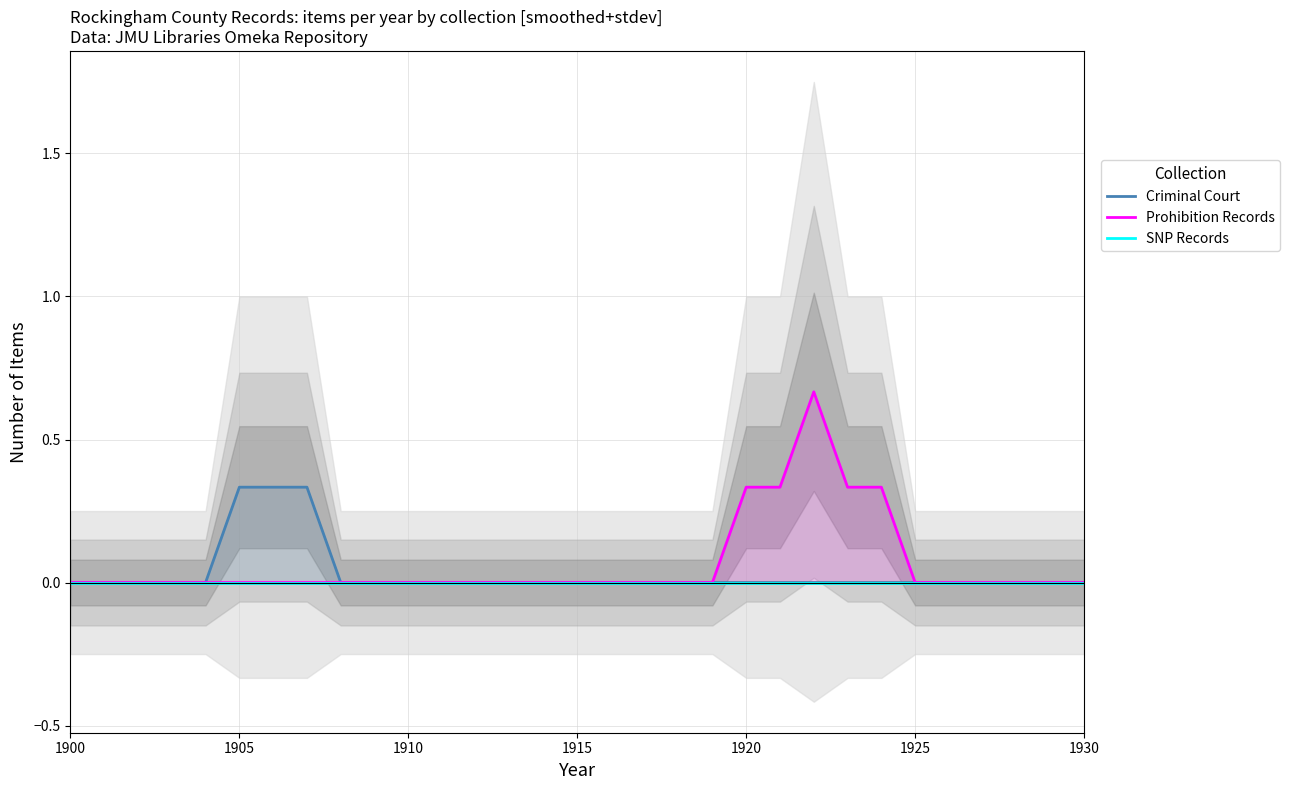

True or false: Criminal Court and Prohibition Records cross at least once.

False